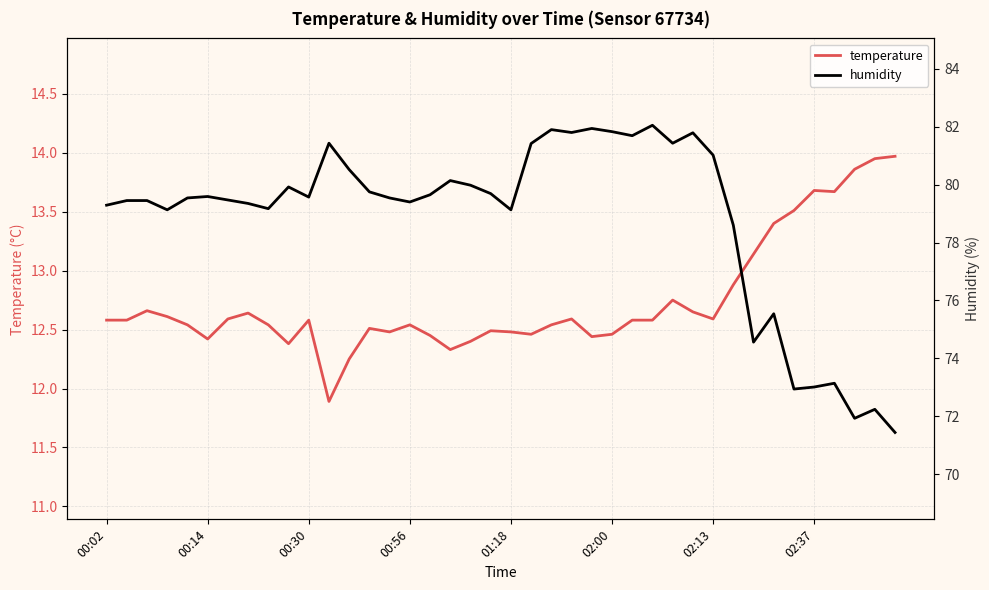

How many interior local valleys does the humidity series have?

11